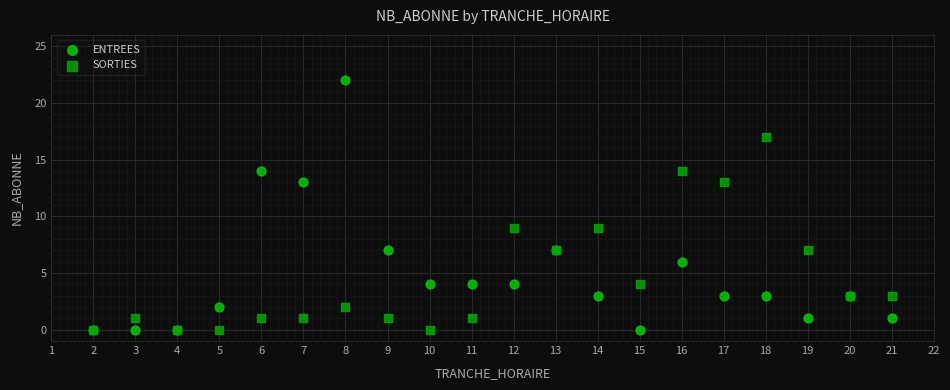

Which series contains the highest Y value?

ENTREES